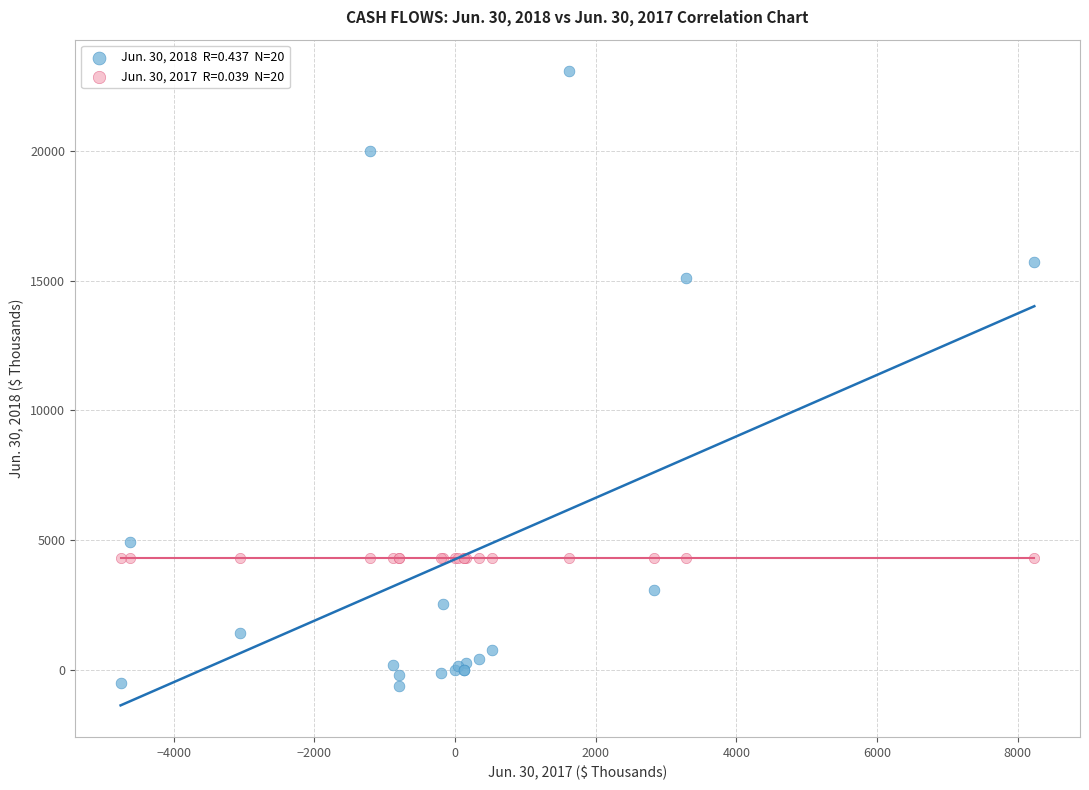

Across all series, what Y value is closest to 11227?

15085